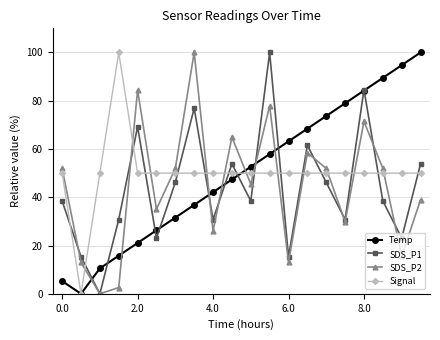

Does the chart display data point markers on the line(s)?

Yes